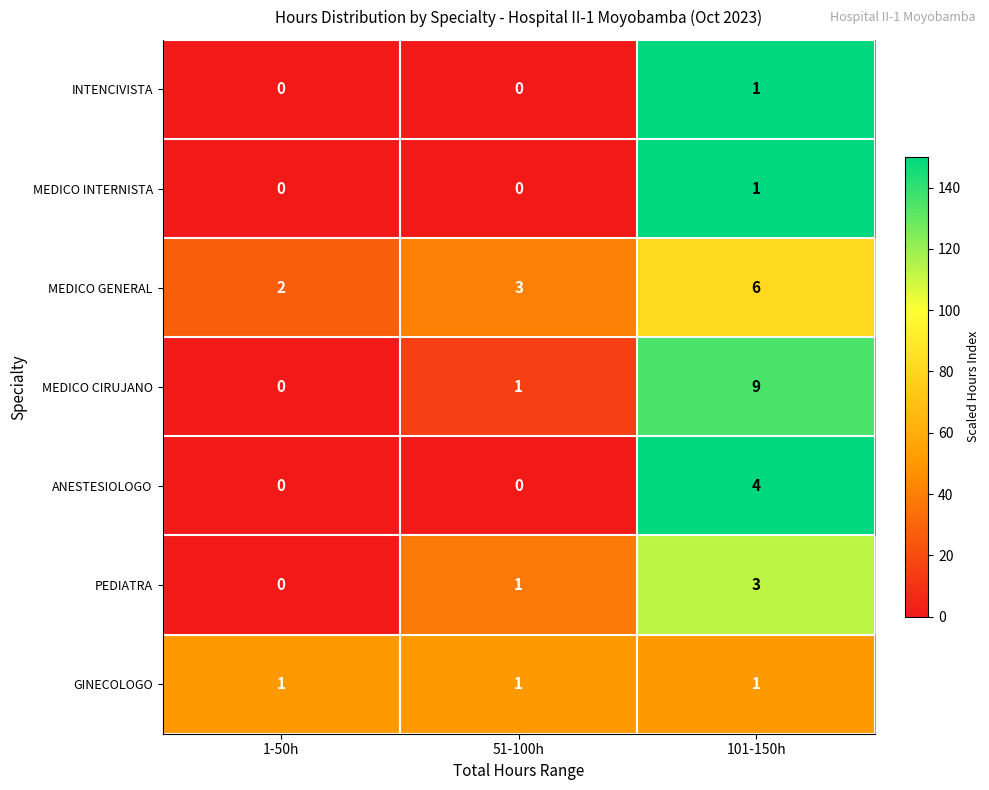

Reading left to right, extract all data points from this chart.

INTENCIVISTA: 1-50h=0	51-100h=0	101-150h=1
MEDICO INTERNISTA: 1-50h=0	51-100h=0	101-150h=1
MEDICO GENERAL: 1-50h=2	51-100h=3	101-150h=6
MEDICO CIRUJANO: 1-50h=0	51-100h=1	101-150h=9
ANESTESIOLOGO: 1-50h=0	51-100h=0	101-150h=4
PEDIATRA: 1-50h=0	51-100h=1	101-150h=3
GINECOLOGO: 1-50h=1	51-100h=1	101-150h=1